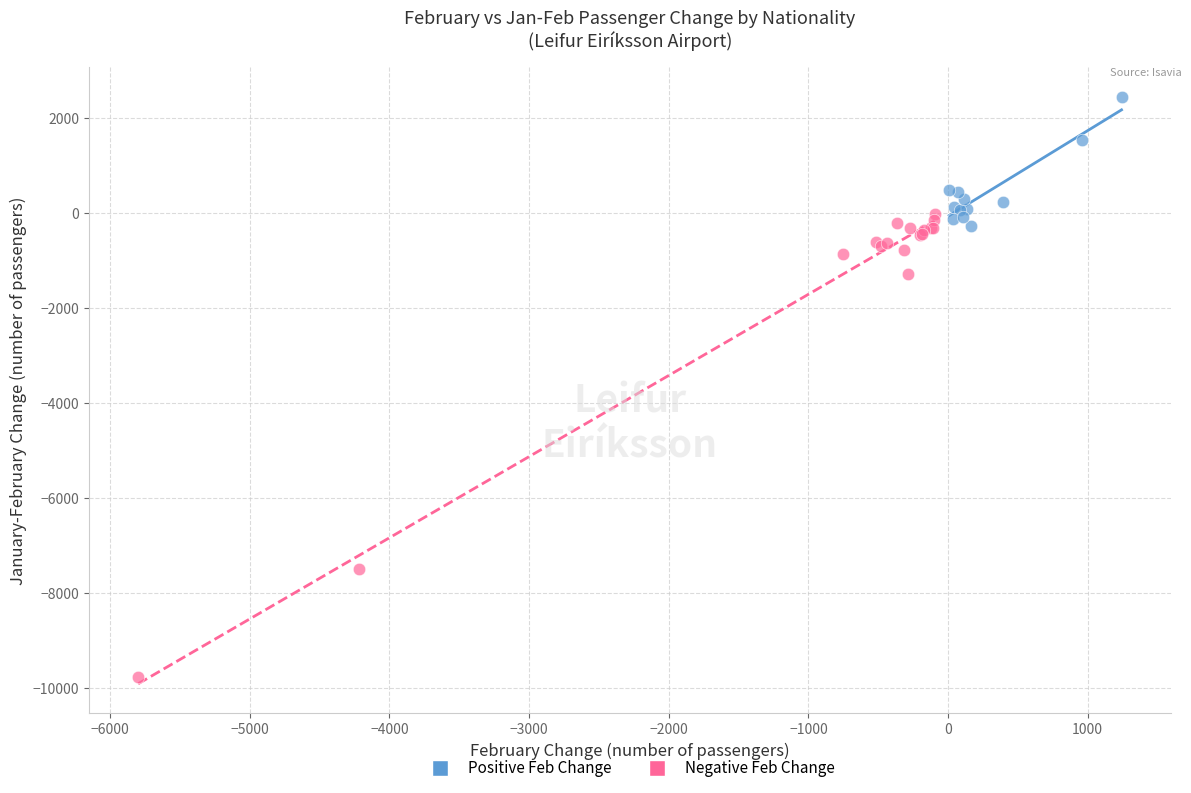

What are all the series names shown in the legend?

Positive Feb Change, Negative Feb Change